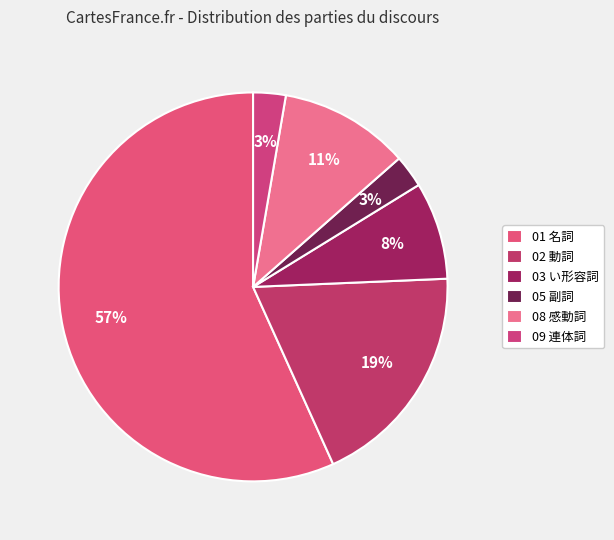

What portion of the pie excludes 02 動詞?

81.1%